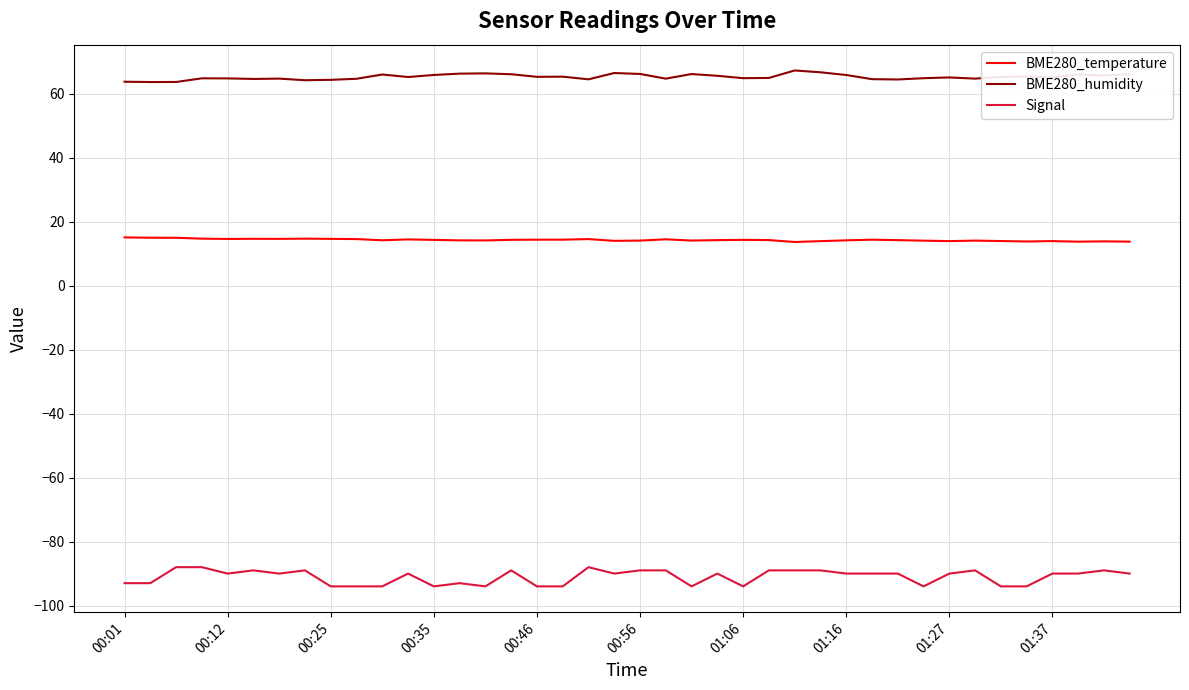

True or false: BME280_temperature and BME280_humidity cross at least once.

False